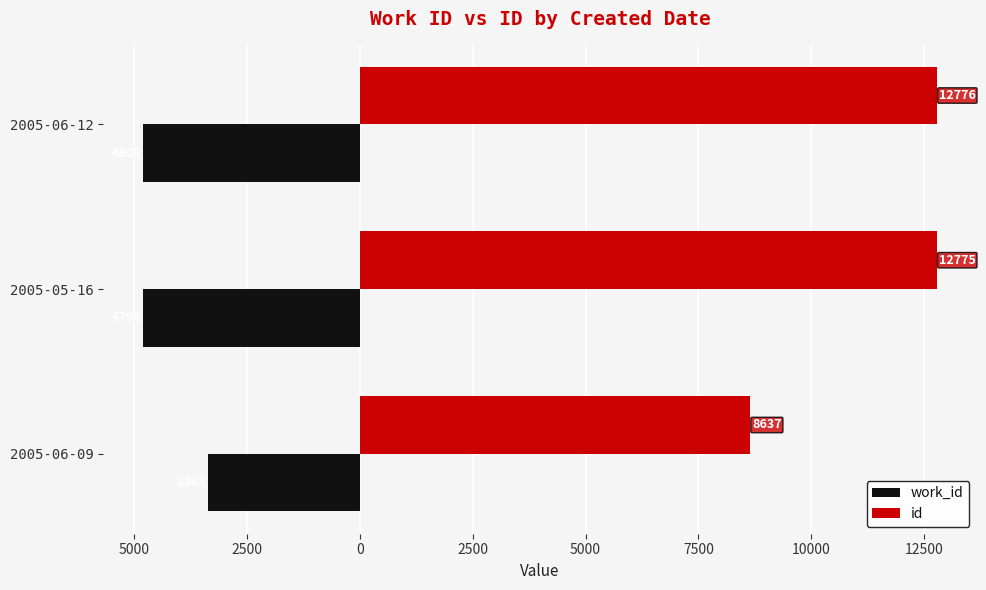

What are all the series names shown in the legend?

work_id, id